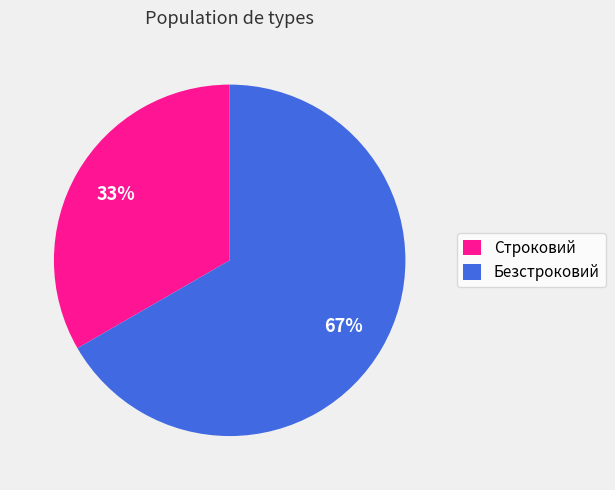

To the nearest percent, what is the combined percentage of Безстроковий and Строковий?

100%